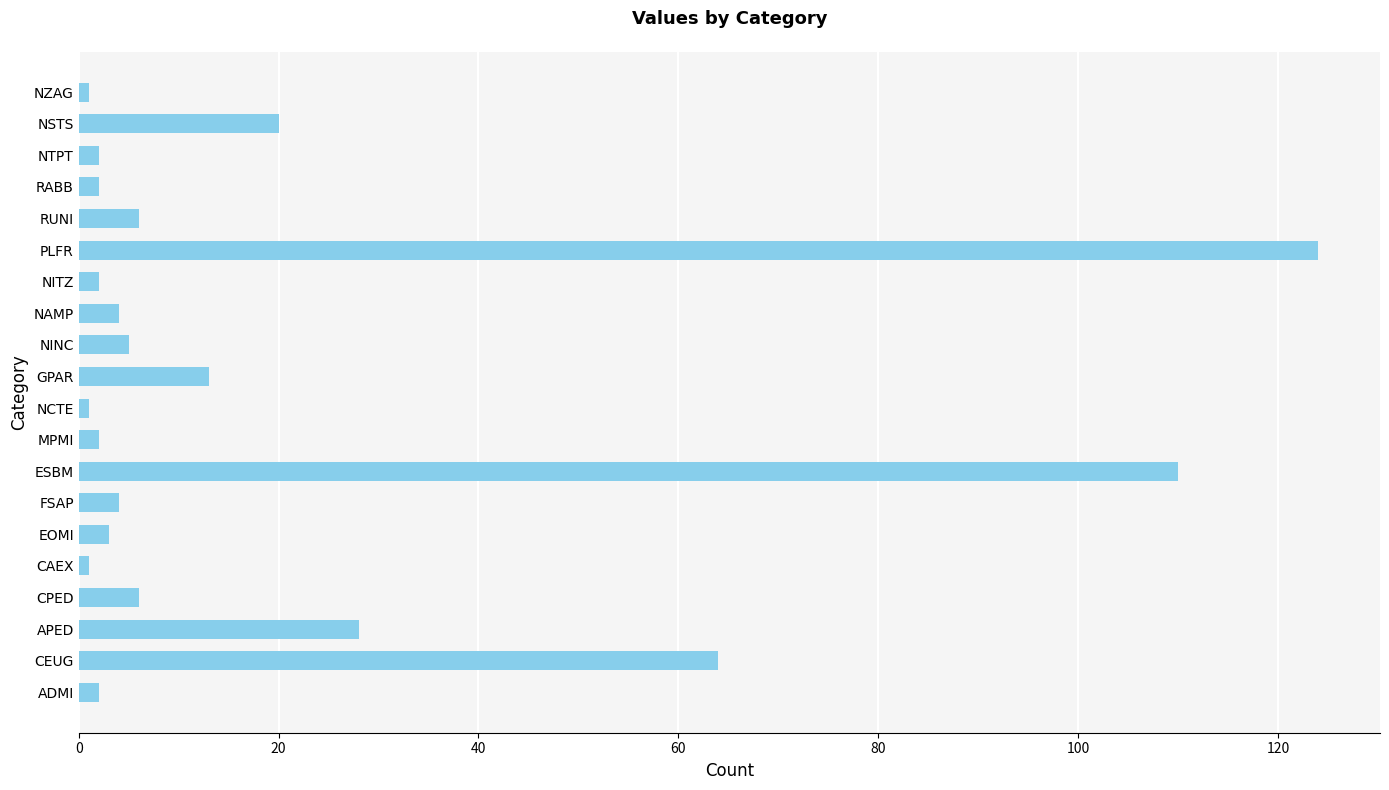

Reading top to bottom, what are all the values shown in this chart?

1	20	2	2	6	124	2	4	5	13	1	2	110	4	3	1	6	28	64	2